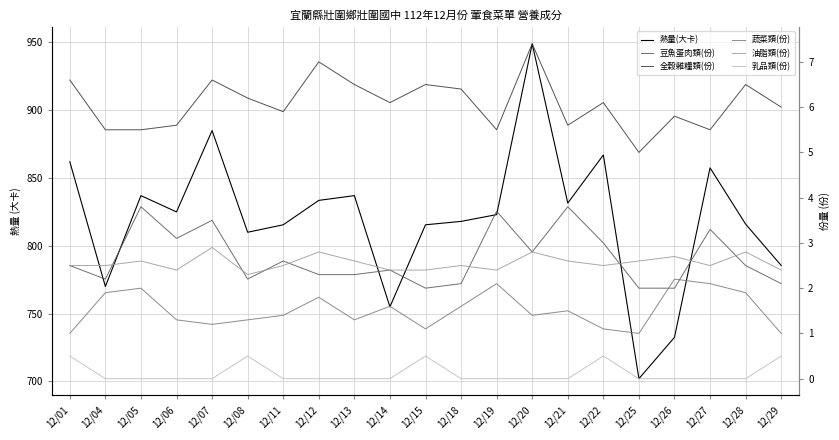

Reading left to right, transcribe all the data shown in this chart.

熱量(大卡): 12/01=862.0	12/04=770.0	12/05=837.0	12/06=825.0	12/07=885.0	12/08=810.0	12/11=815.5	12/12=833.5	12/13=837.0	12/14=755.0	12/15=815.5	12/18=818.0	12/19=823.0	12/20=949.0	12/21=831.5	12/22=867.0	12/25=702.0	12/26=732.5	12/27=857.5	12/28=816.0	12/29=785.5
豆魚蛋肉類(份): 12/01=2.5	12/04=2.2	12/05=3.8	12/06=3.1	12/07=3.5	12/08=2.2	12/11=2.6	12/12=2.3	12/13=2.3	12/14=2.4	12/15=2.0	12/18=2.1	12/19=3.7	12/20=2.8	12/21=3.8	12/22=3.0	12/25=2.0	12/26=2.0	12/27=3.3	12/28=2.5	12/29=2.1
全穀雜糧類(份): 12/01=6.6	12/04=5.5	12/05=5.5	12/06=5.6	12/07=6.6	12/08=6.2	12/11=5.9	12/12=7.0	12/13=6.5	12/14=6.1	12/15=6.5	12/18=6.4	12/19=5.5	12/20=7.4	12/21=5.6	12/22=6.1	12/25=5.0	12/26=5.8	12/27=5.5	12/28=6.5	12/29=6.0
蔬菜類(份): 12/01=1.0	12/04=1.9	12/05=2.0	12/06=1.3	12/07=1.2	12/08=1.3	12/11=1.4	12/12=1.8	12/13=1.3	12/14=1.6	12/15=1.1	12/18=1.6	12/19=2.1	12/20=1.4	12/21=1.5	12/22=1.1	12/25=1.0	12/26=2.2	12/27=2.1	12/28=1.9	12/29=1.0
油脂類(份): 12/01=2.5	12/04=2.5	12/05=2.6	12/06=2.4	12/07=2.9	12/08=2.3	12/11=2.5	12/12=2.8	12/13=2.6	12/14=2.4	12/15=2.4	12/18=2.5	12/19=2.4	12/20=2.8	12/21=2.6	12/22=2.5	12/25=2.6	12/26=2.7	12/27=2.5	12/28=2.8	12/29=2.4
乳品類(份): 12/01=0.5	12/04=0.0	12/05=0.0	12/06=0.0	12/07=0.0	12/08=0.5	12/11=0.0	12/12=0.0	12/13=0.0	12/14=0.0	12/15=0.5	12/18=0.0	12/19=0.0	12/20=0.0	12/21=0.0	12/22=0.5	12/25=0.0	12/26=0.0	12/27=0.0	12/28=0.0	12/29=0.5